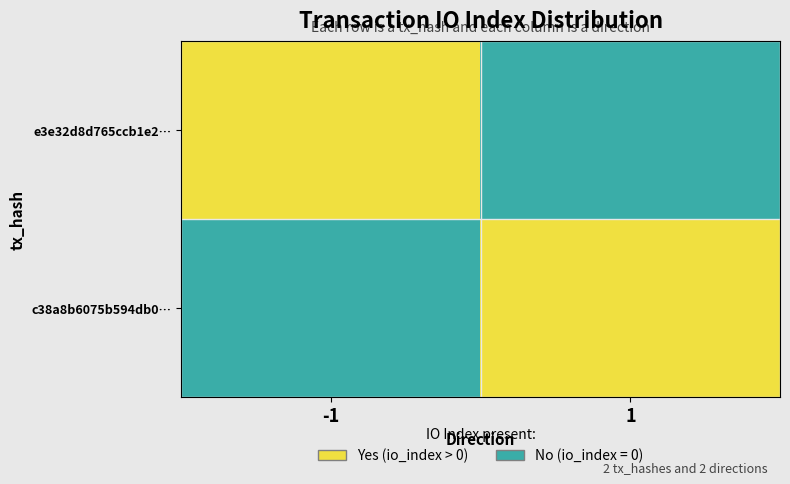

Reading right to left, list all the values displayed in this chart.

e3e32d8d765ccb1e2…: 1=0	-1=1
c38a8b6075b594db0…: 1=1	-1=0